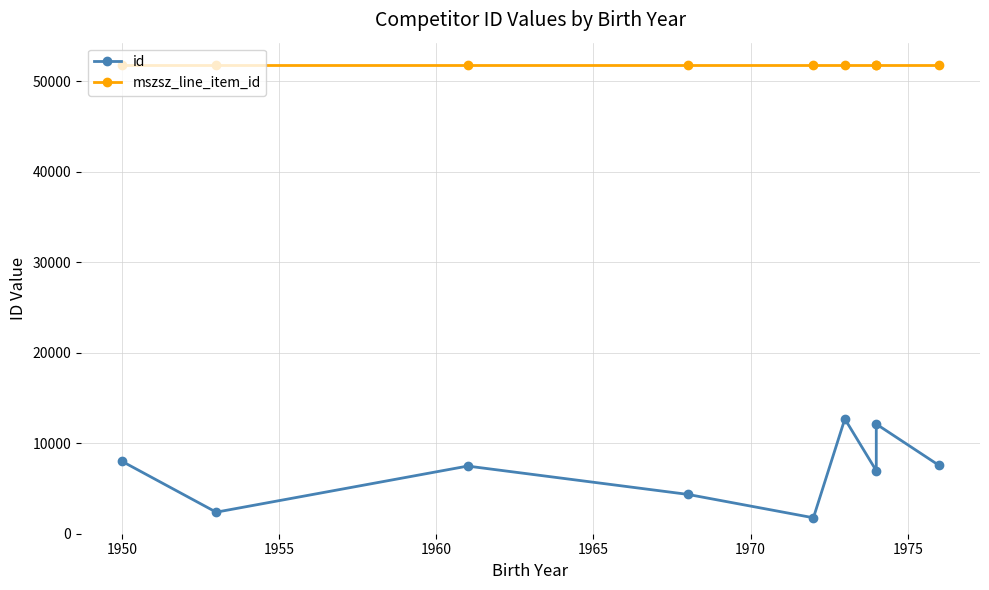

At how many categories does at least one series exceed 24578?

9